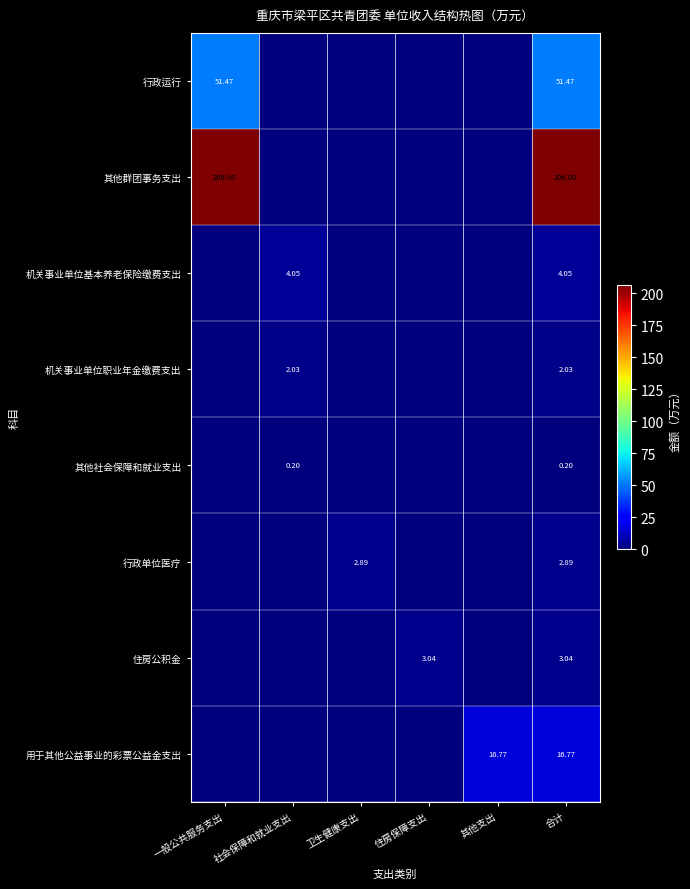

What is the sum of the 行政运行 values at 一般公共服务支出 and 住房保障支出?

51.5